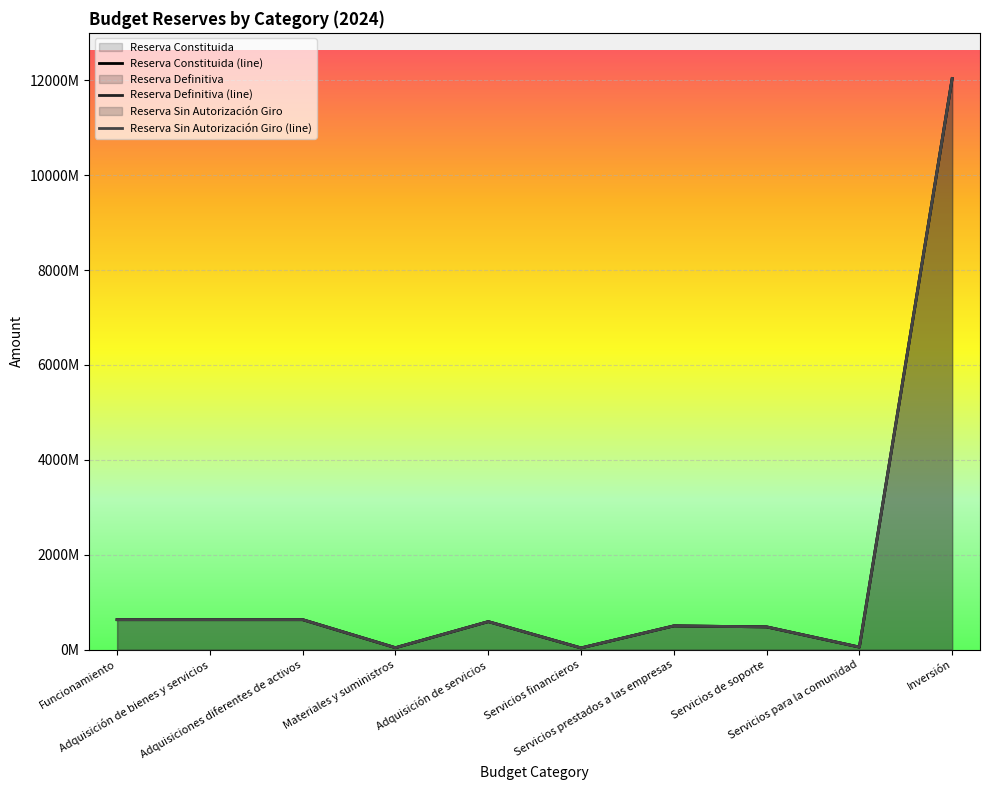

What is the maximum value shown in the chart?

12037715557